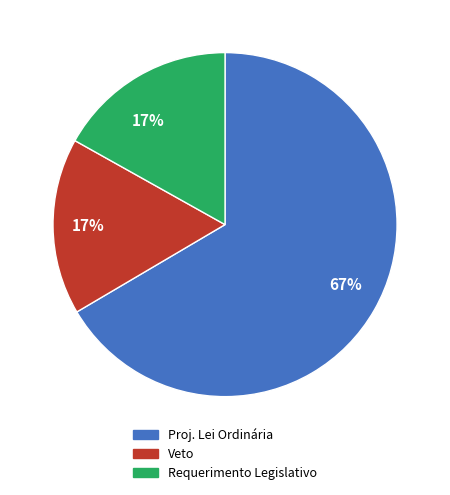

To the nearest percent, what is the difference between the largest and smallest slice percentages?

50%